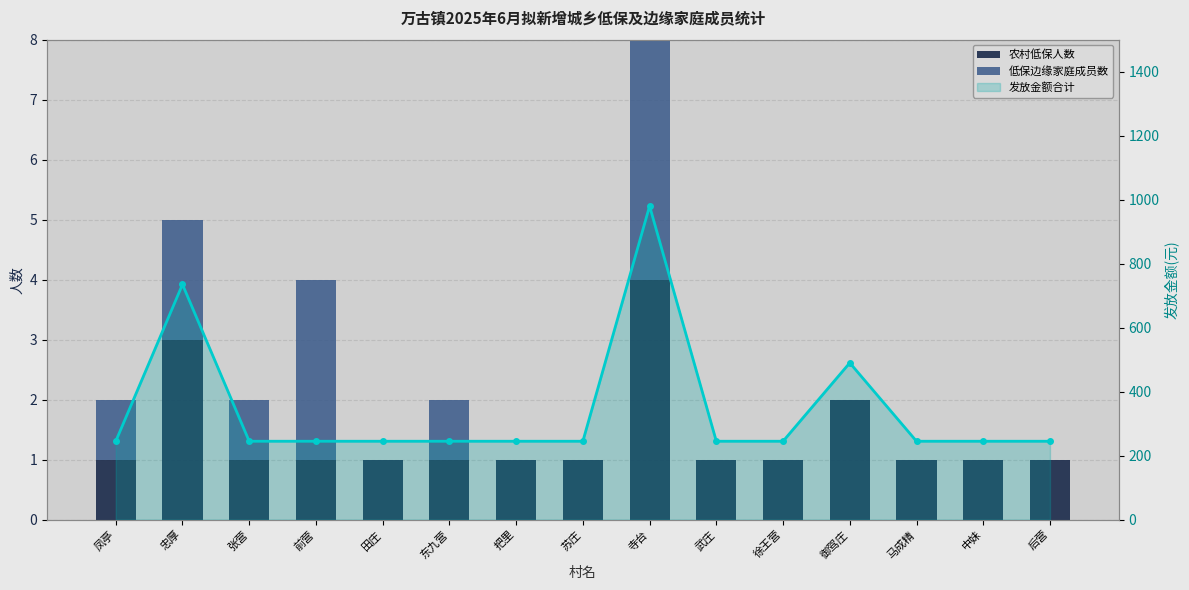

How many groups of bars are there?

15